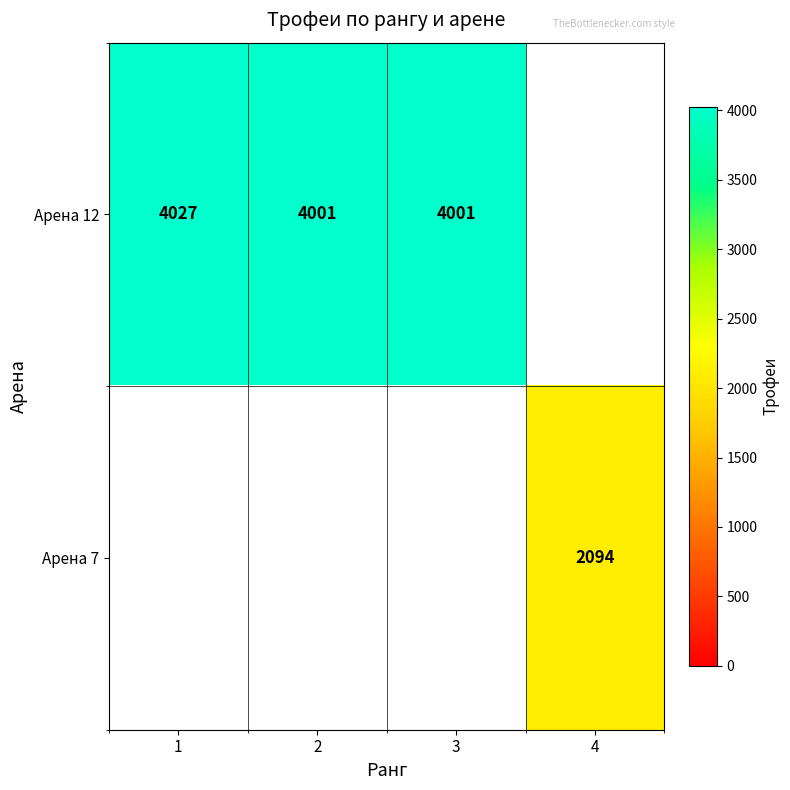

The Арена 12 series shows 1092 at 2. True or false?

False